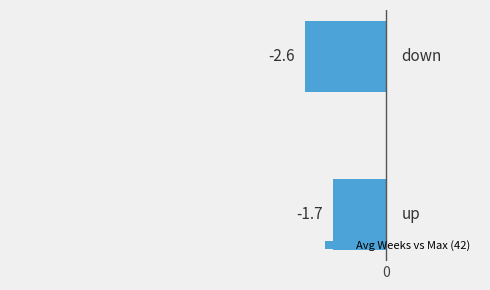

What is the difference between the maximum and minimum values?

0.9